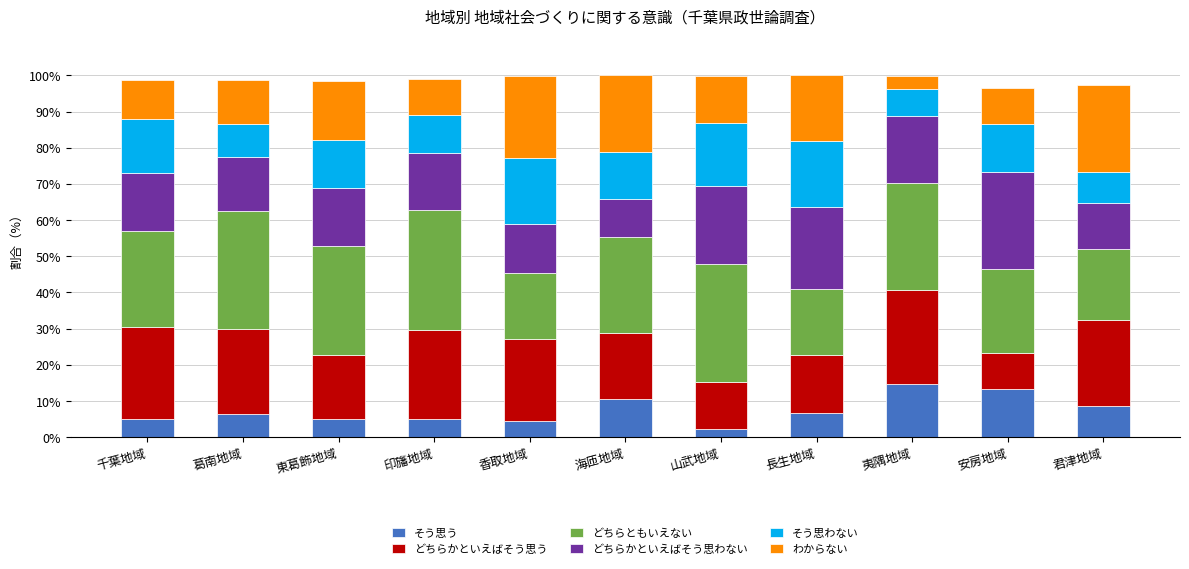

What is the difference between the maximum and minimum values in the そう思う series?

12.6